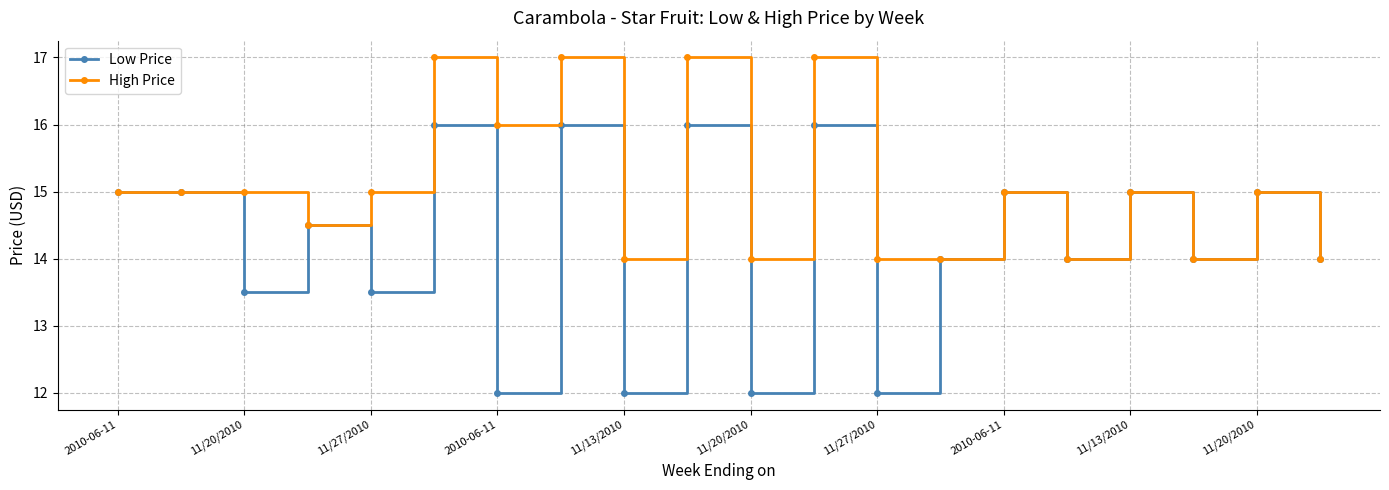

What is the value of the Low Price point at the 17th from the left?

15.0